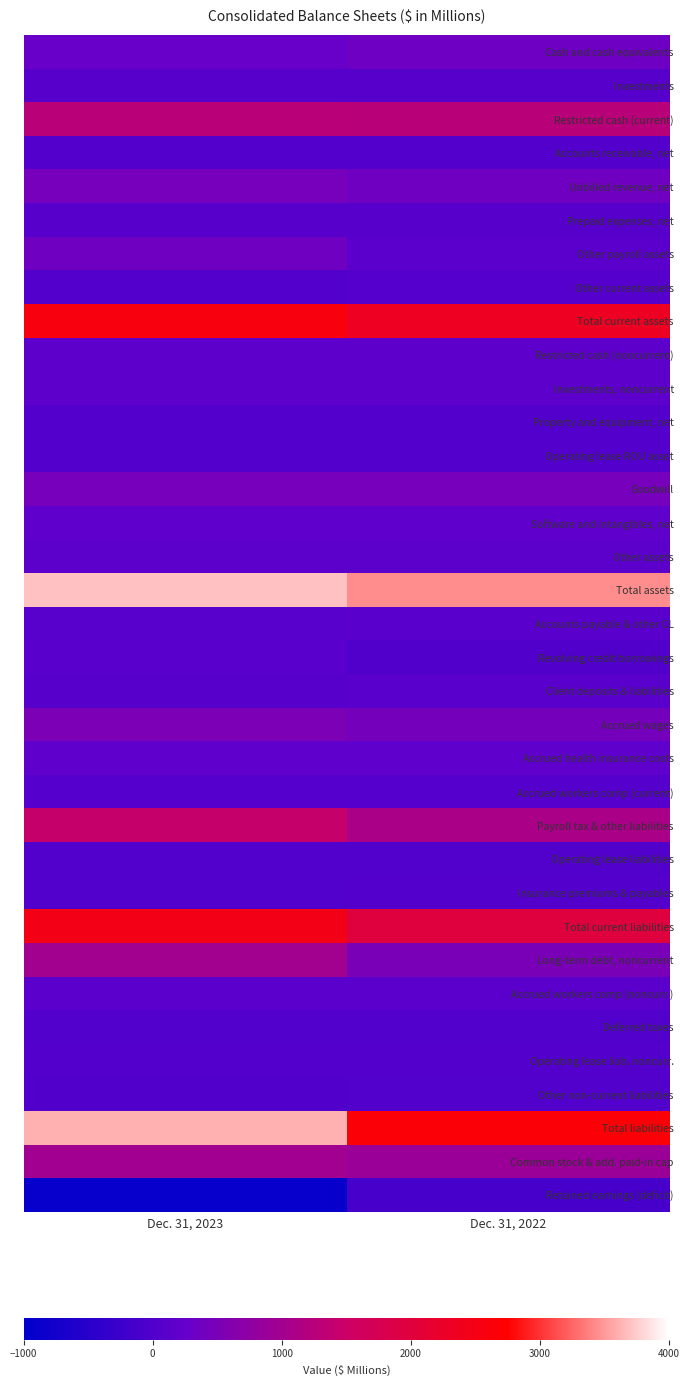

What is the total value across all series at Dec. 31, 2022?

17316